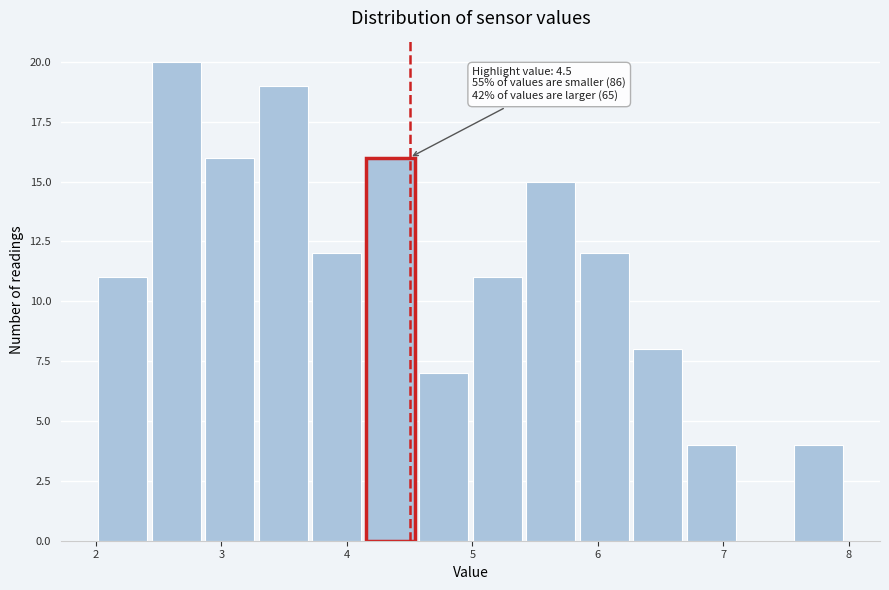

Over which range of the x-axis is the bar tallest?

2.4 to 2.9